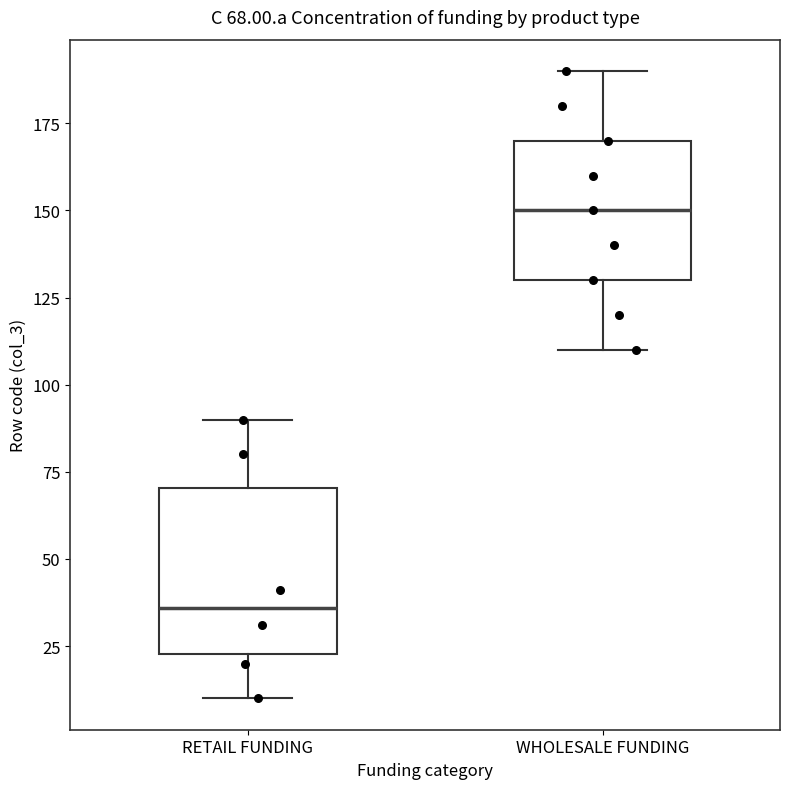

Which box's median line is the lowest?

RETAIL FUNDING